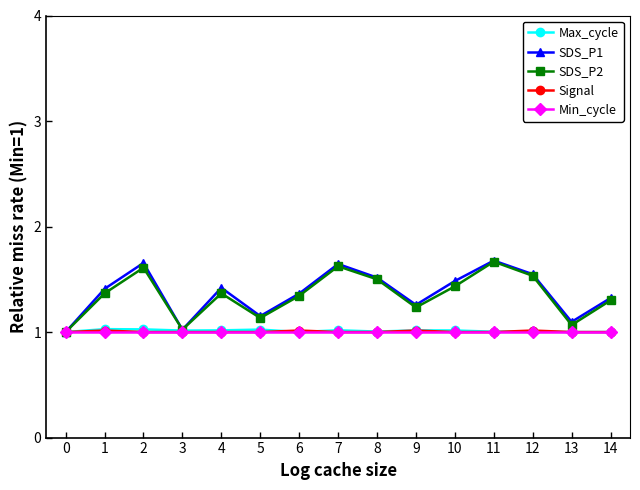

What is the spread (max minus min) of values at 2?

0.7